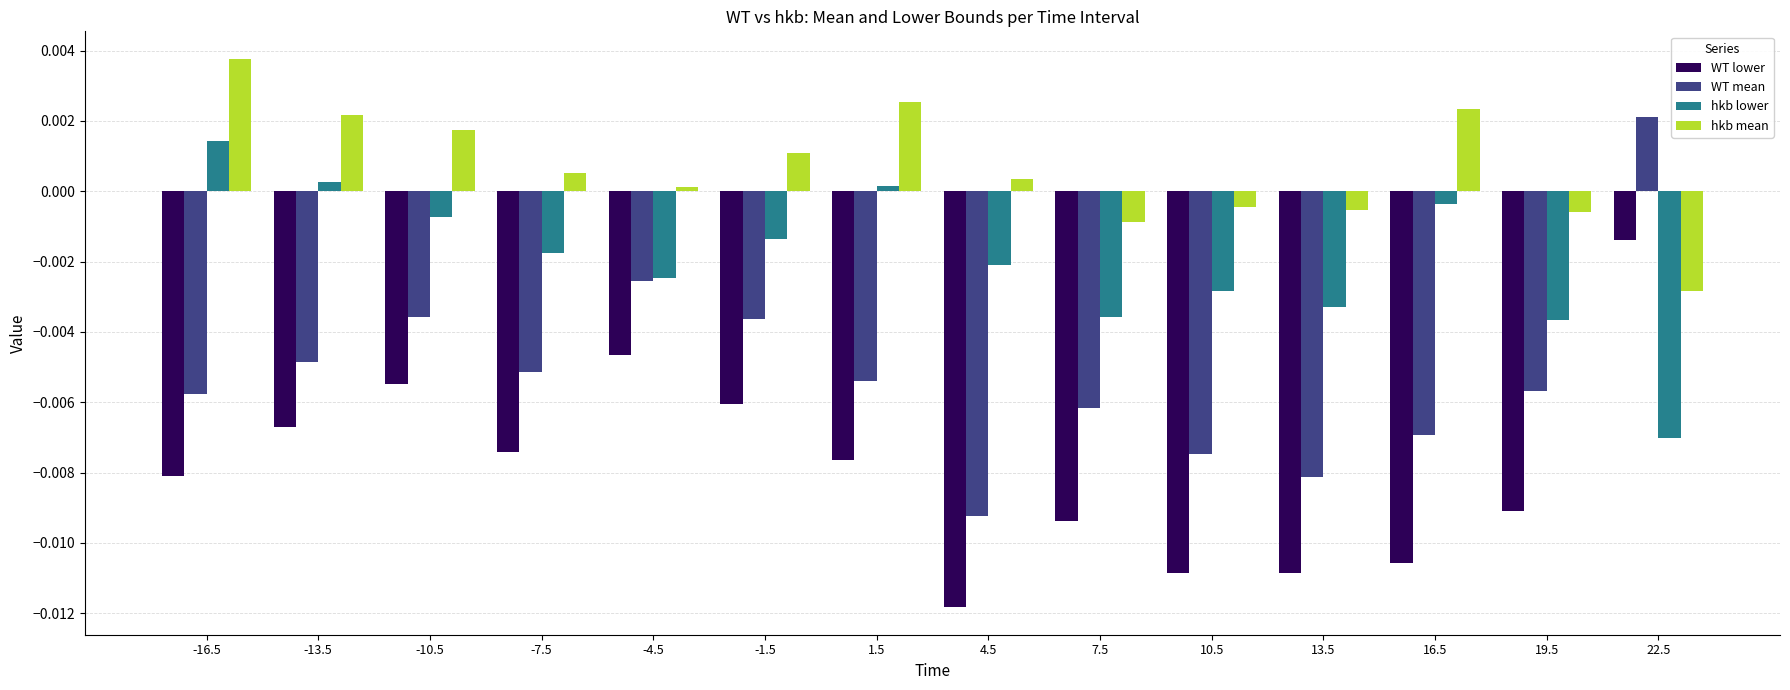

Is it true that WT lower equals -0.0 at 1.5?

True